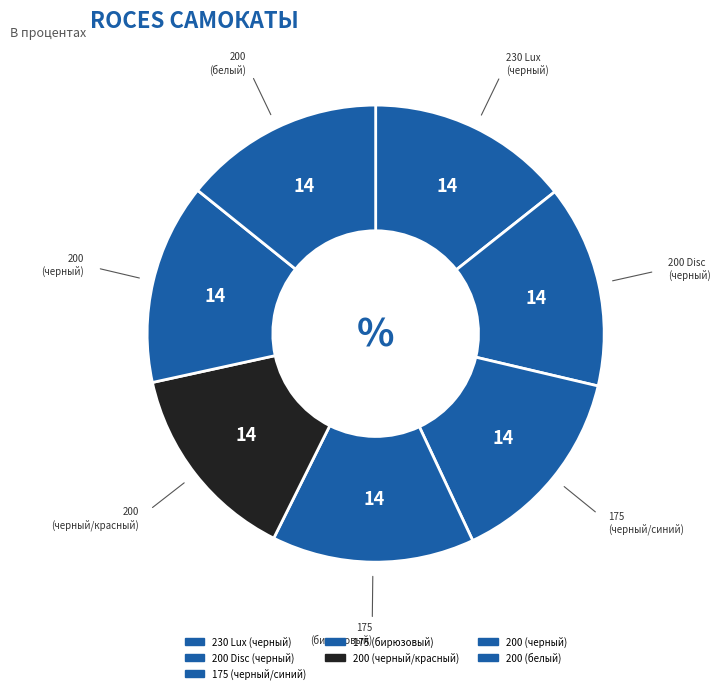

How many slices are in this pie chart?

7